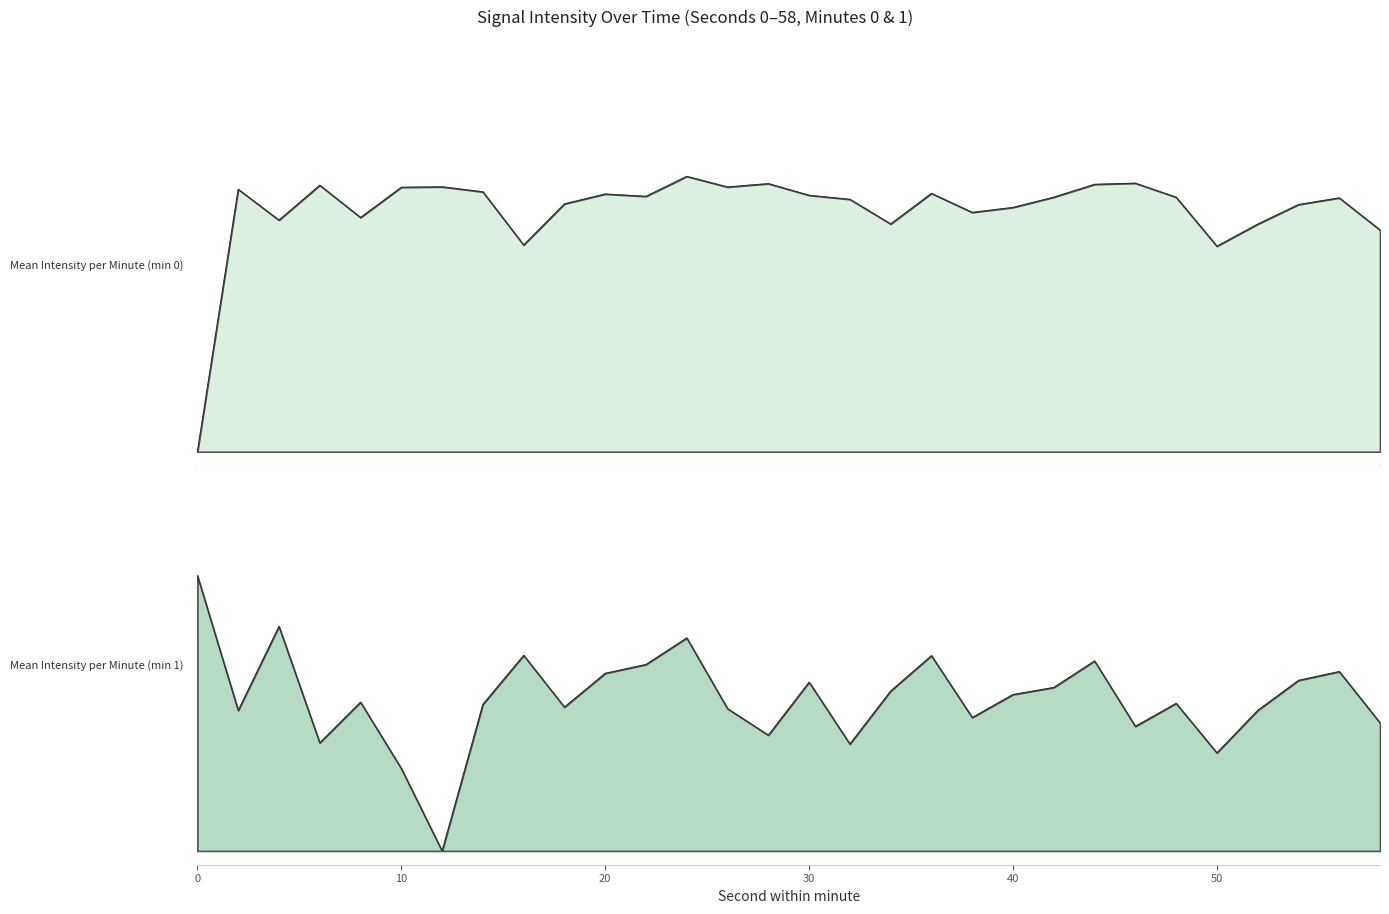

How many interior local peaks does the Mean Intensity per Minute (min 1) series have?

9